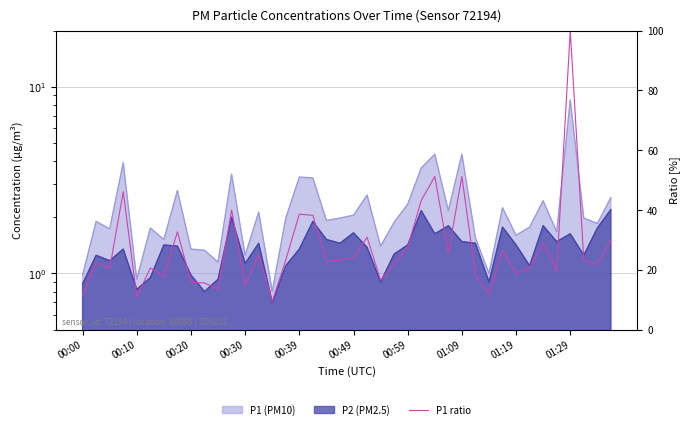

What is the change in value from 27 to 33?

-4.7